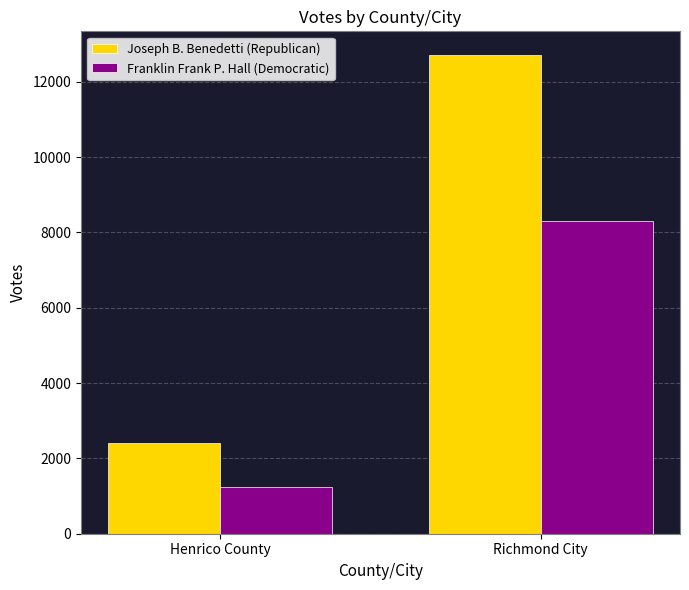

Where is Joseph B. Benedetti (Republican) nearest to the value 7556?

Henrico County